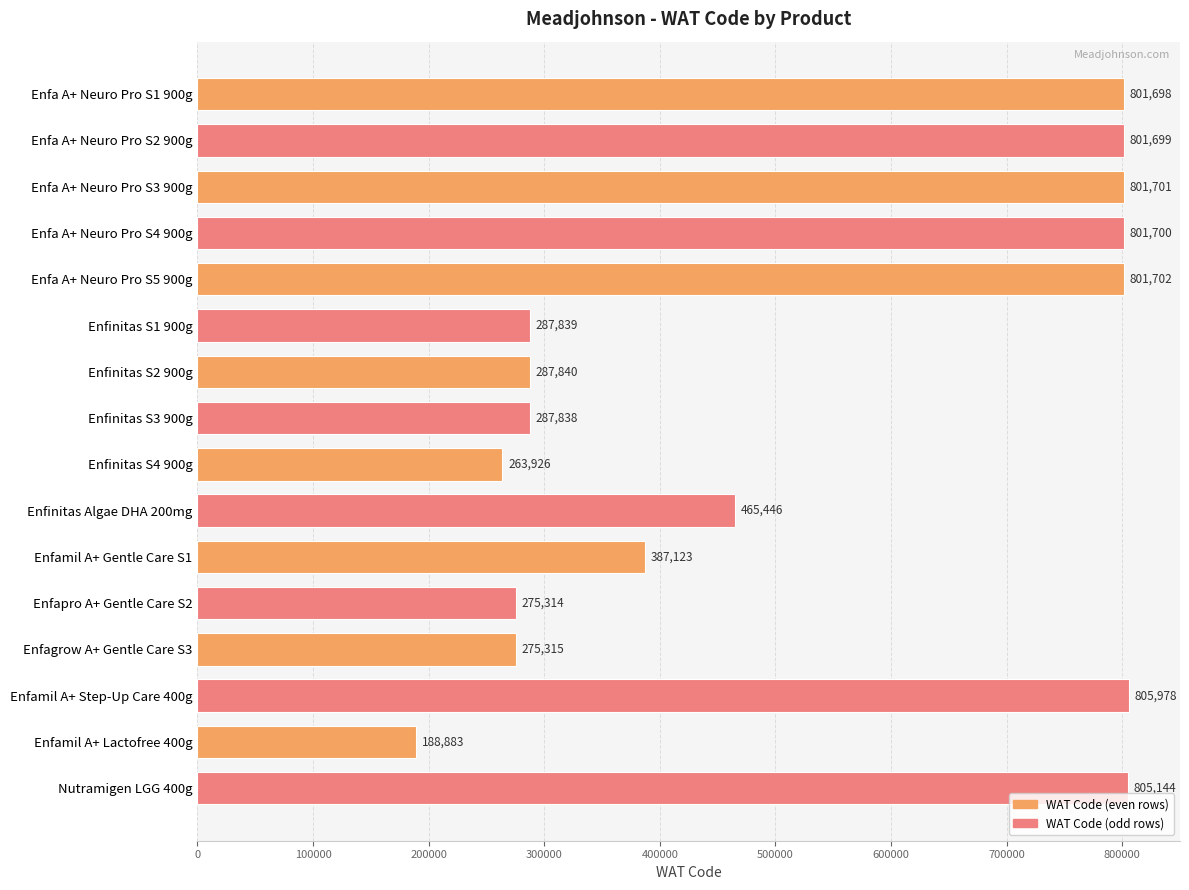

At which label is the value closest to 497430?

Enfinitas Algae DHA 200mg